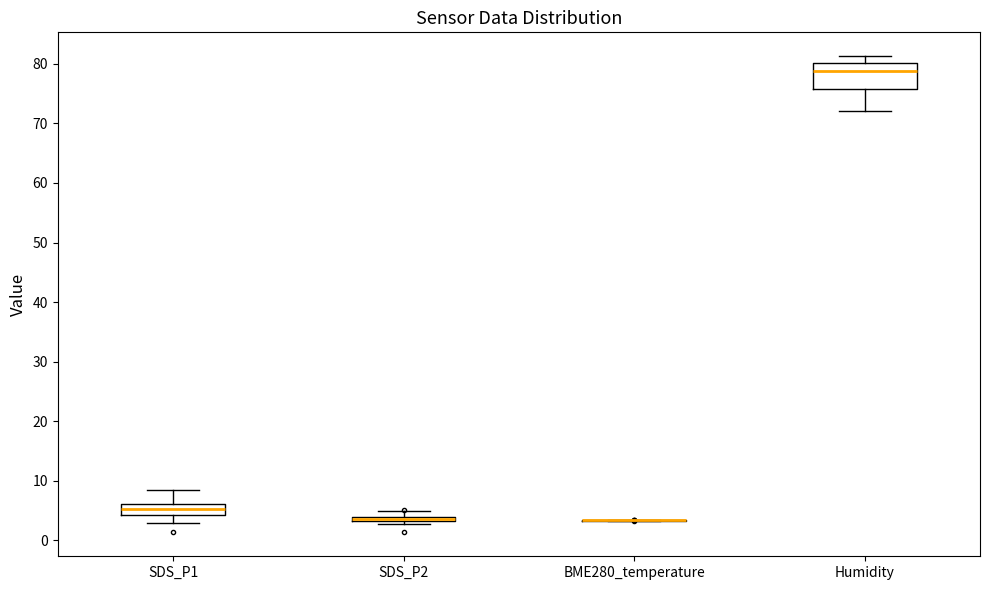

Where is the lower edge of the box for Humidity on the y-axis? The values are not printed on the chart, so give them approximately, as read against the axis.

76